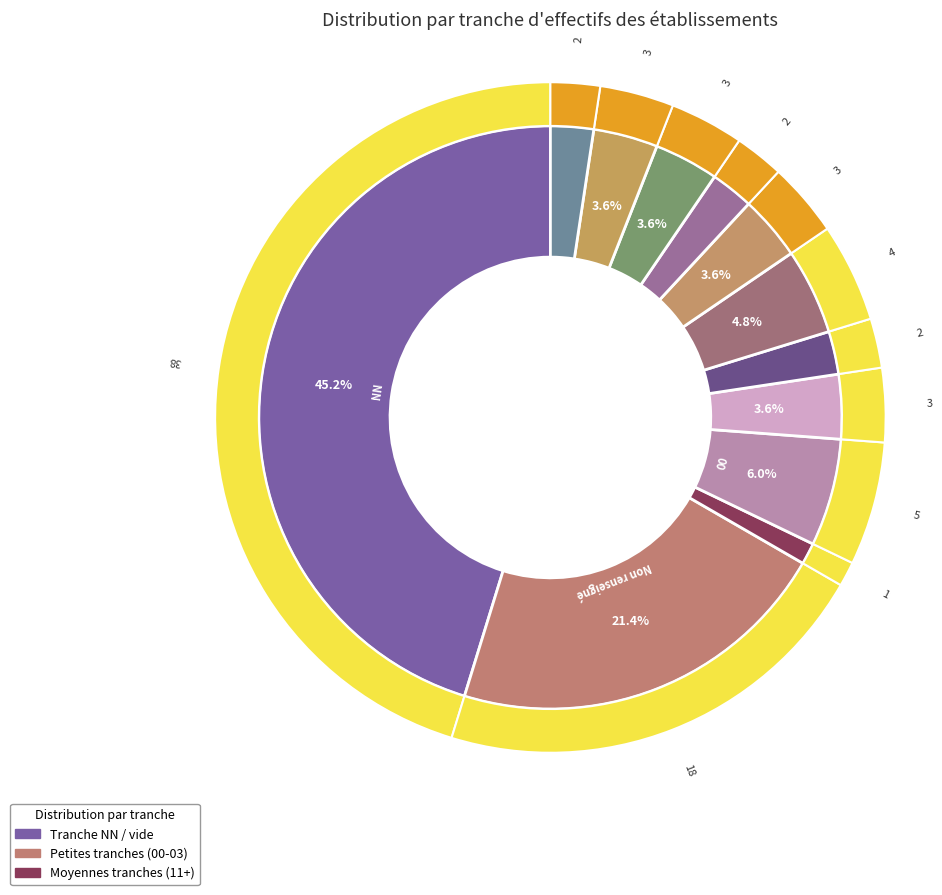

Which has a higher value, 22 or 12?

22